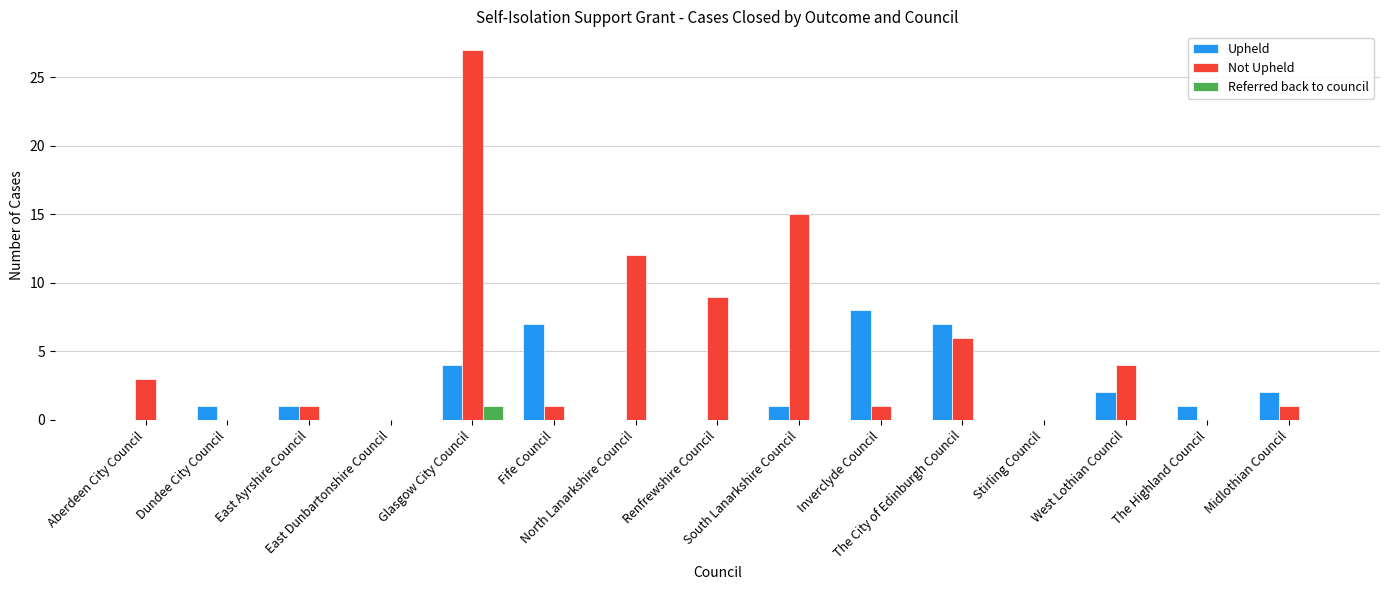

The value of Upheld at South Lanarkshire Council is 0. True or false?

False